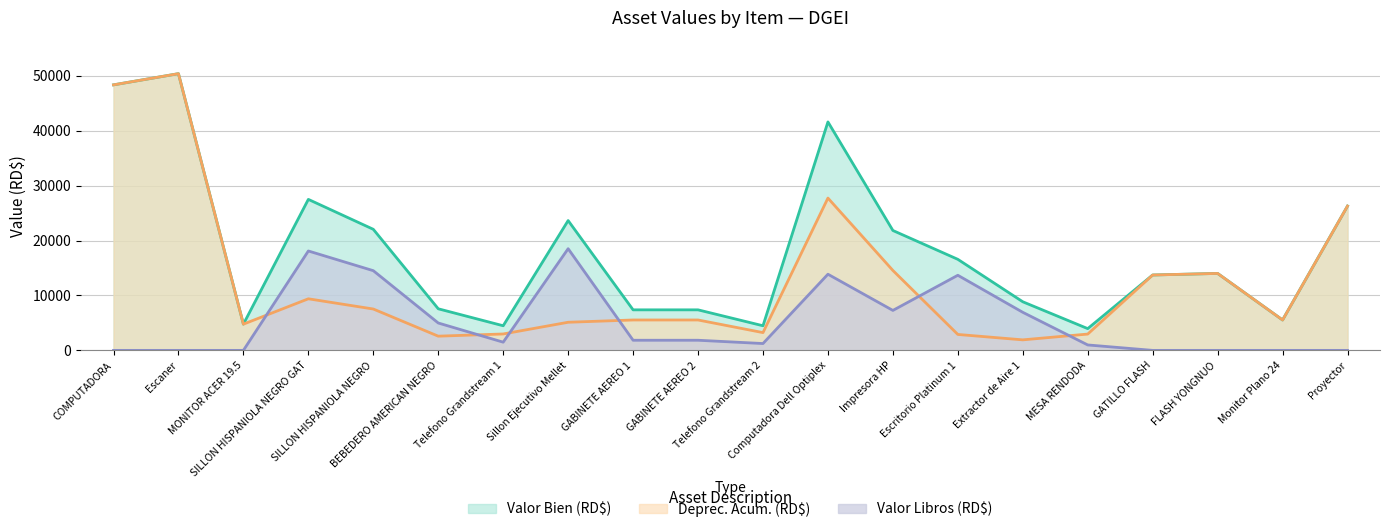

Which label corresponds to the smallest value in the chart?

COMPUTADORA